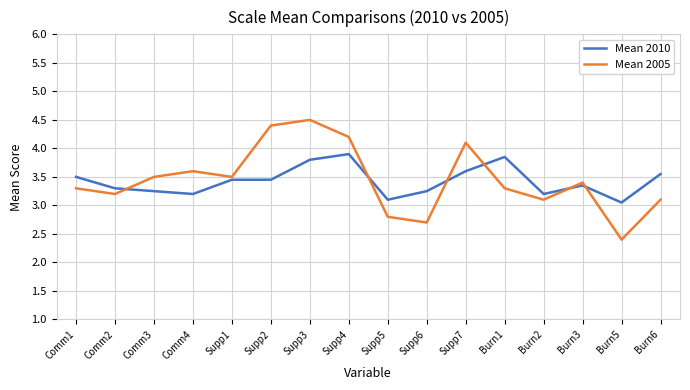

The value of Mean 2010 at Supp2 is 1.7. True or false?

False